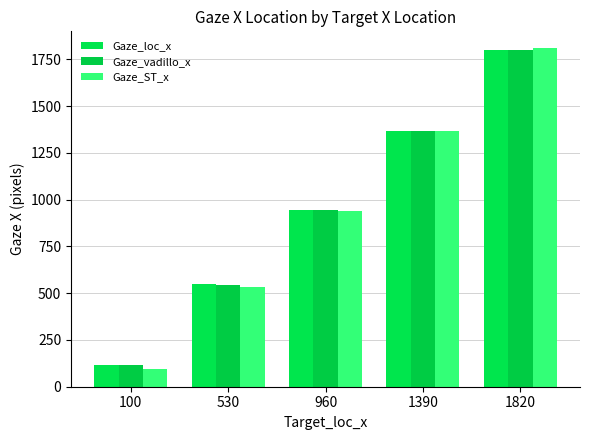

At which label does Gaze_vadillo_x first exceed 945?

960